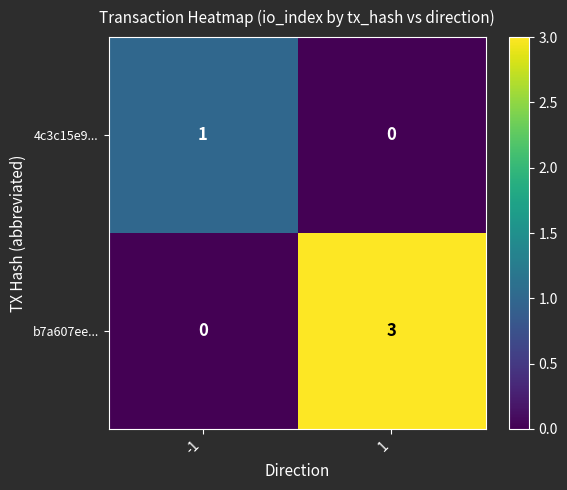

Reading left to right, transcribe all the data shown in this chart.

4c3c15e9...: 1	0
b7a607ee...: 0	3